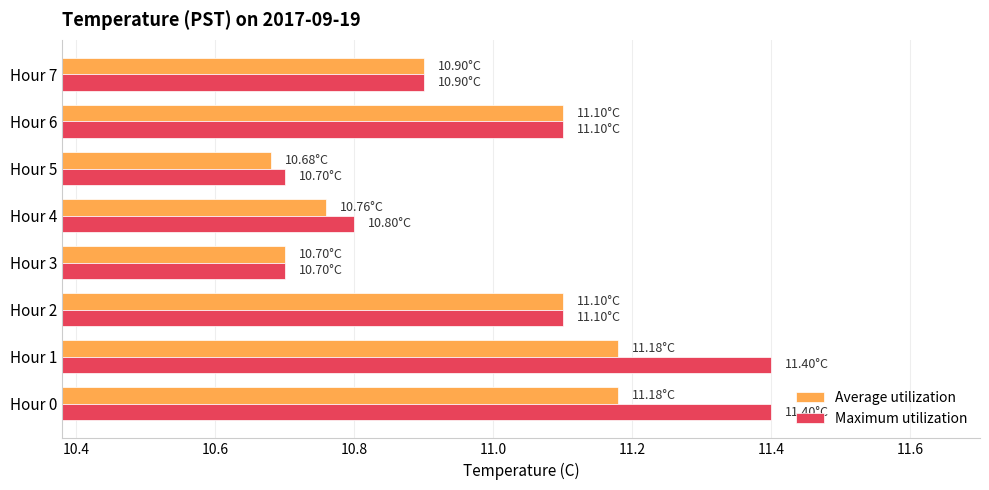

Which series has the widest spread of values?

Maximum utilization